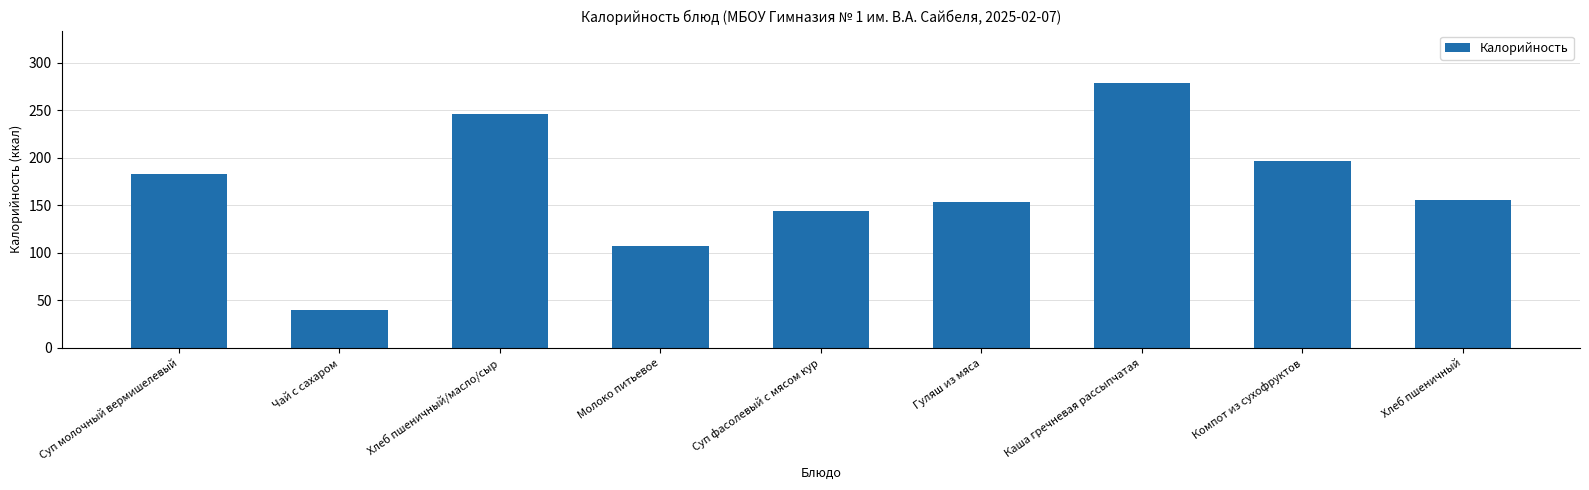

At which category does the chart reach its peak across all series?

Каша гречневая рассыпчатая